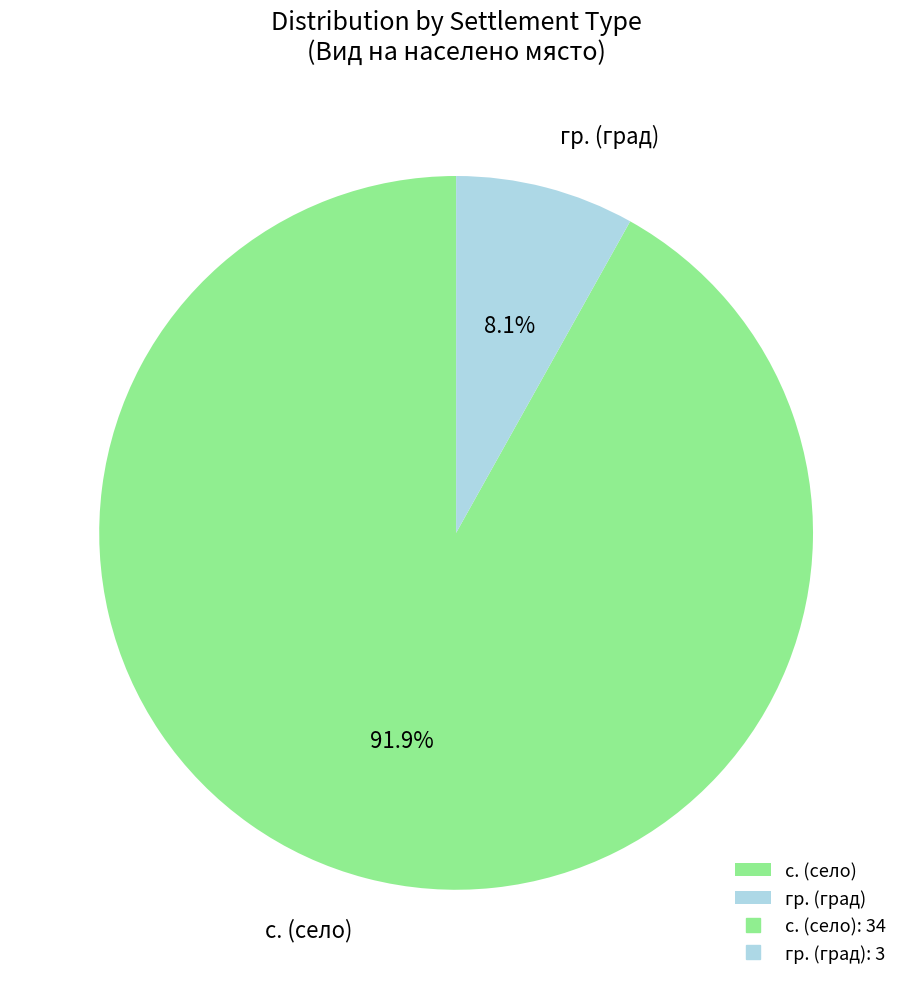

Rank the categories by value from lowest to highest.

гр. (град), с. (село)